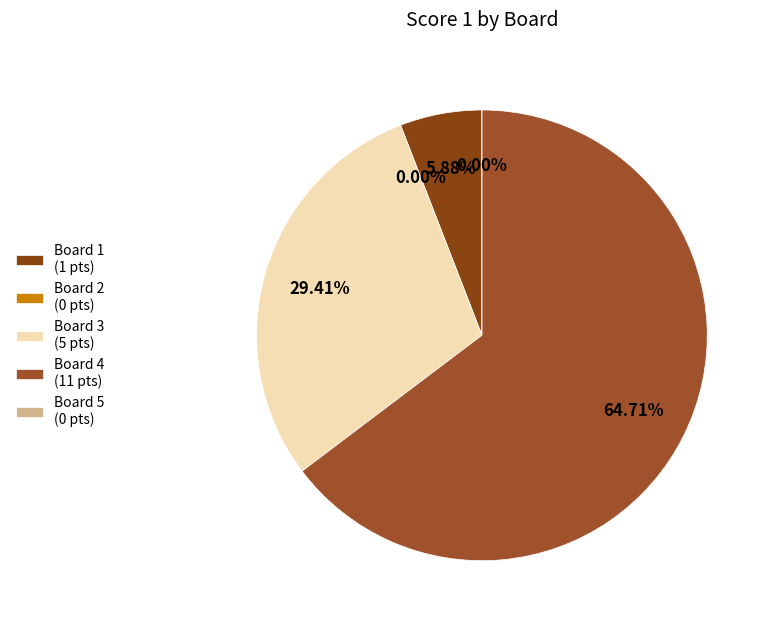

To the nearest percent, what is the difference between the Board 1
(Finardi Roberto) and Board 2
(Sgherzi Nicoletta) slice percentages?

6%